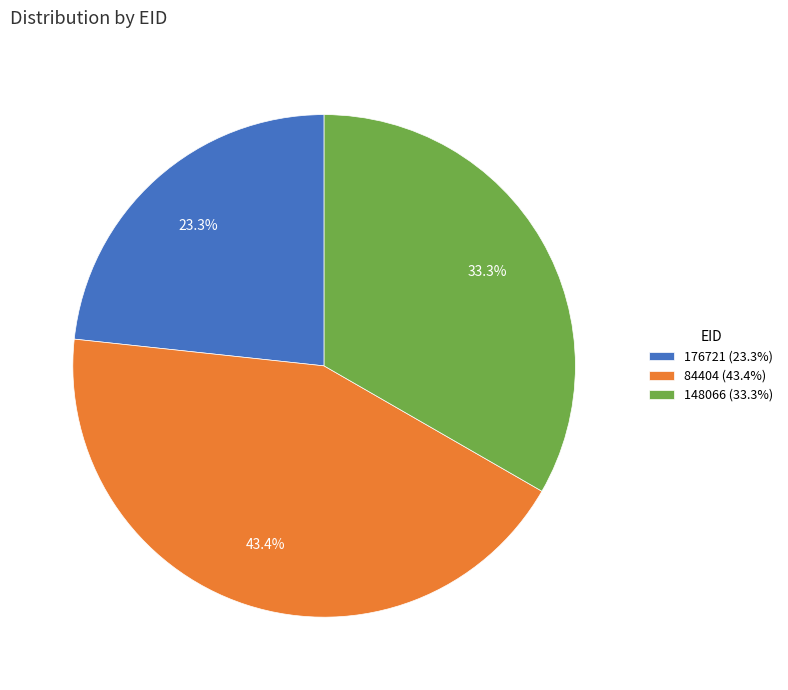

What percentage do 148066 and 84404 together represent?

76.7%